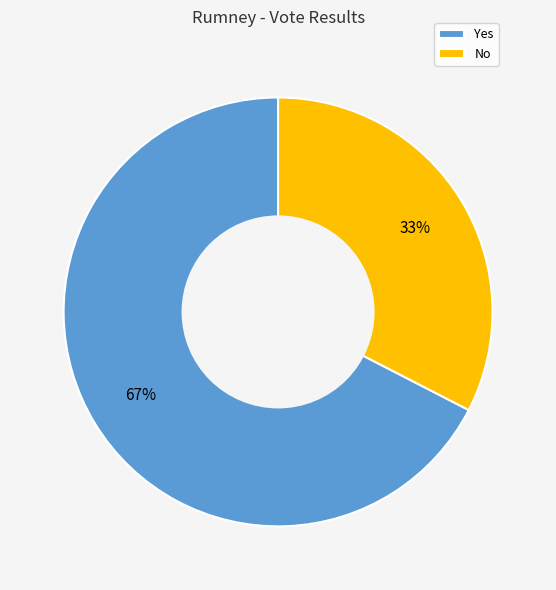

Do No and Yes together represent more than half of the pie?

Yes